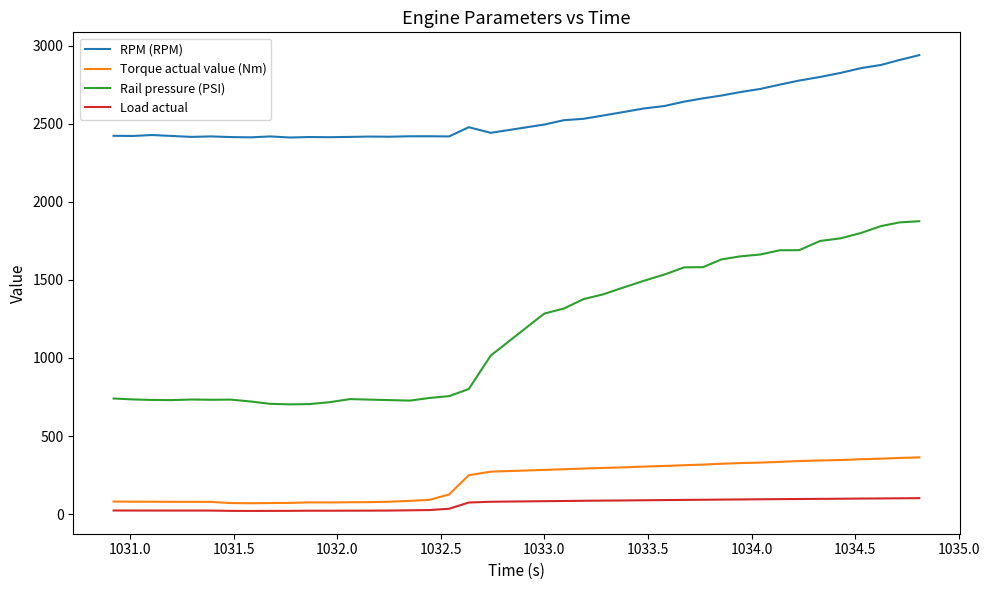

Which series has the largest total across all categories?

RPM (RPM)